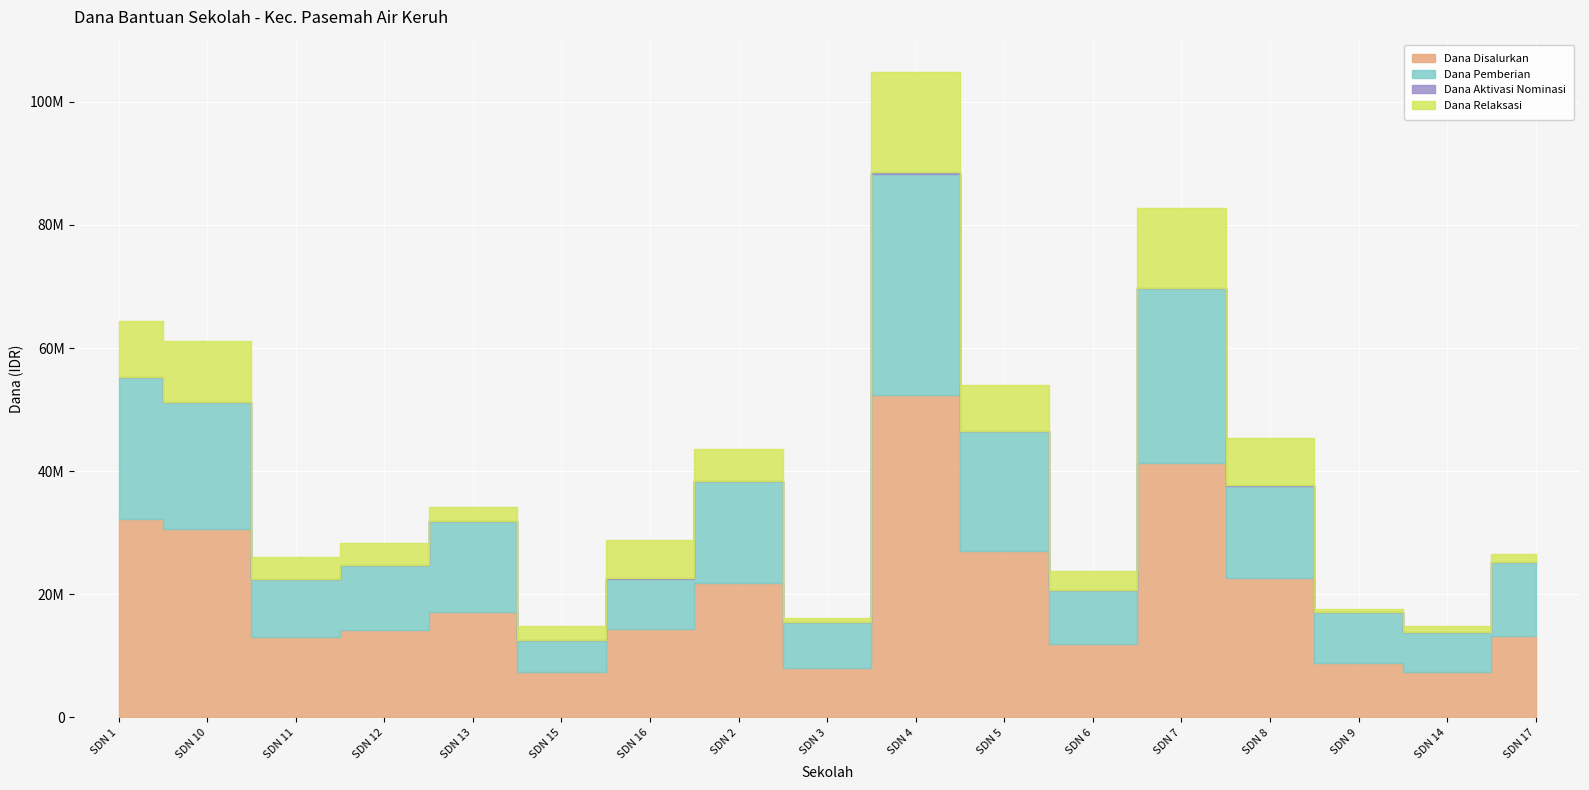

How many lines are shown in the chart?

4